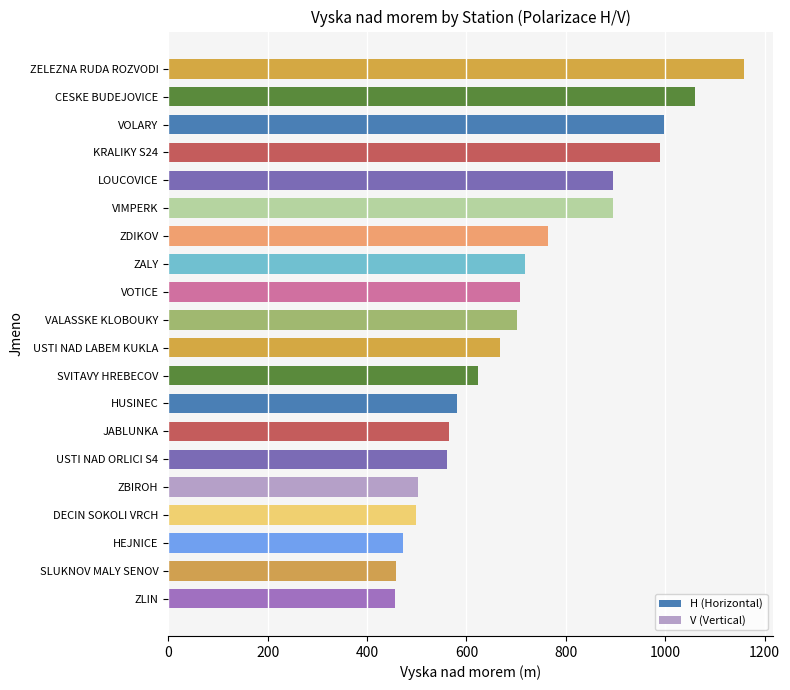

What is the smallest value displayed?

457